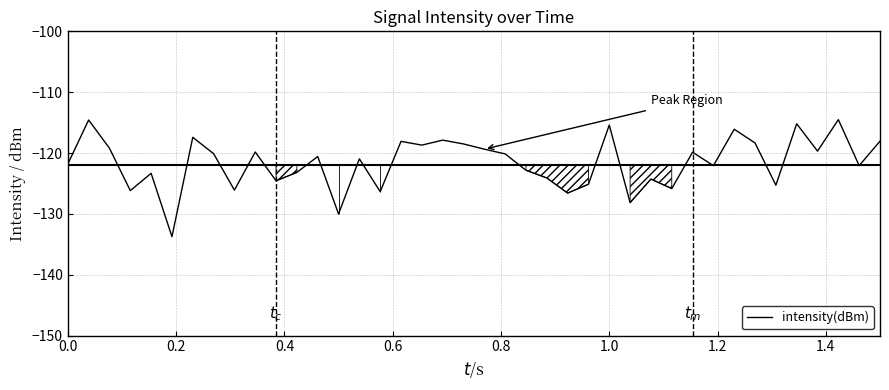

What is the difference between the maximum and minimum values?

19.2